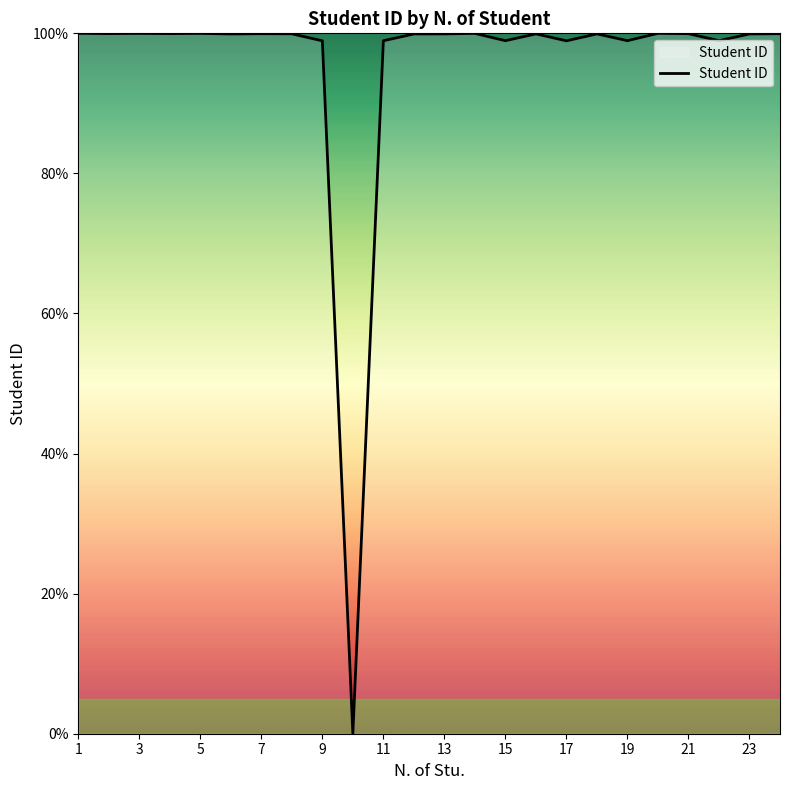

What is the maximum value shown in the chart?

100.0